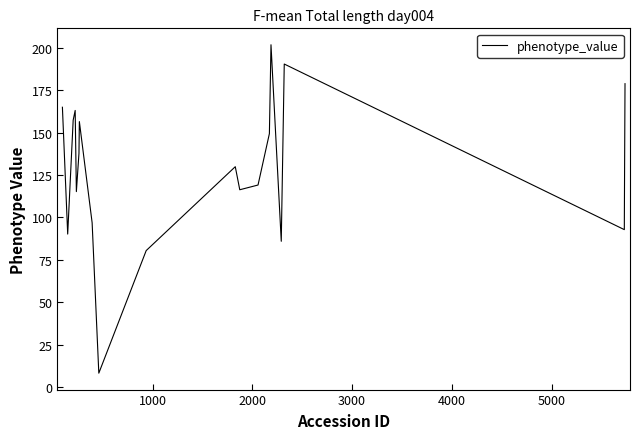

How many series are shown in this chart?

1